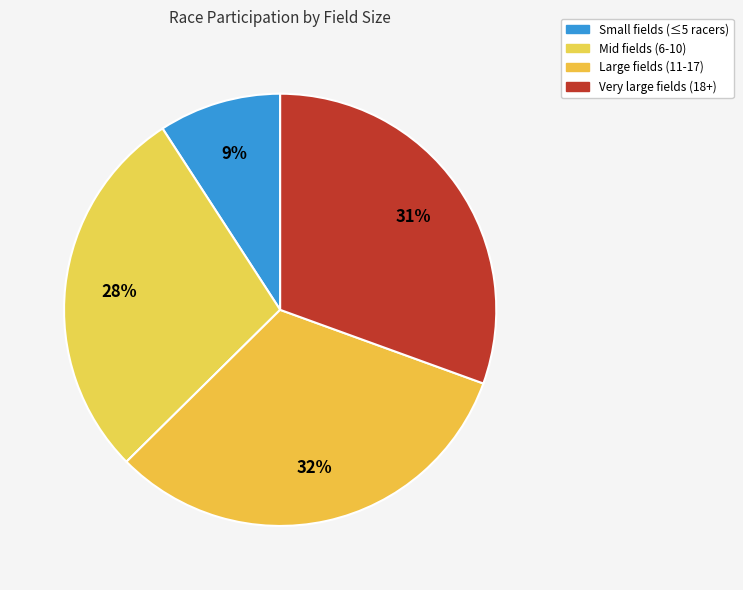

How many segments does this pie chart have?

4